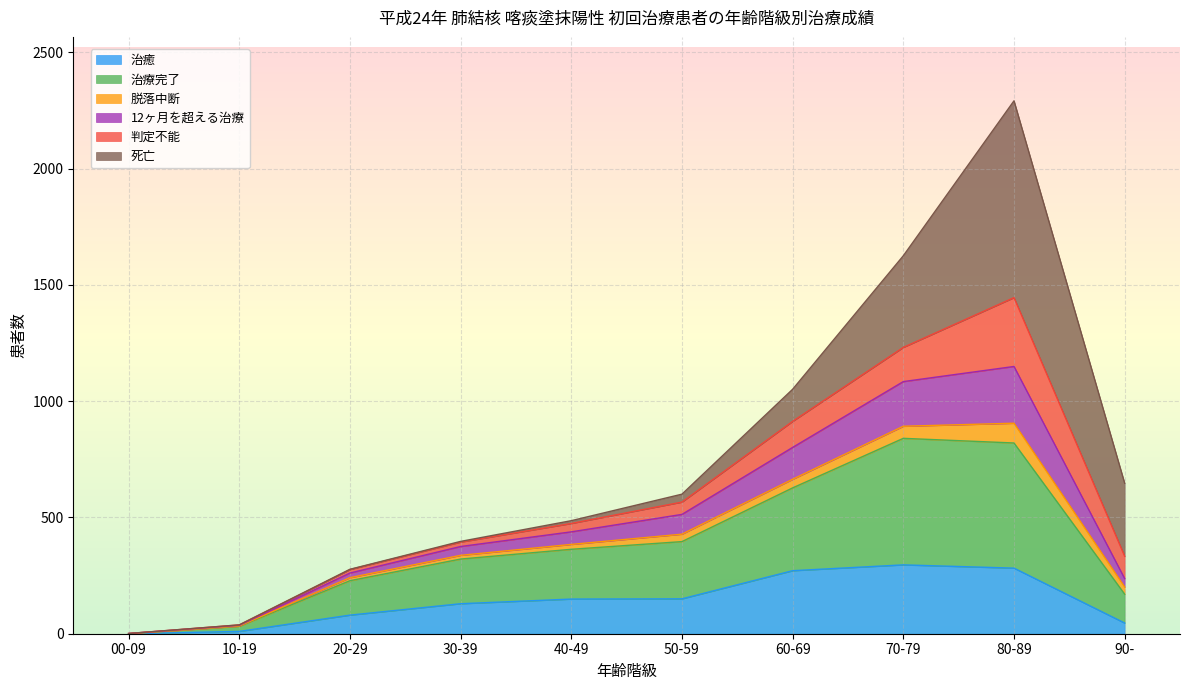

Is it true that 治療完了 equals 89 at 20-29?

False